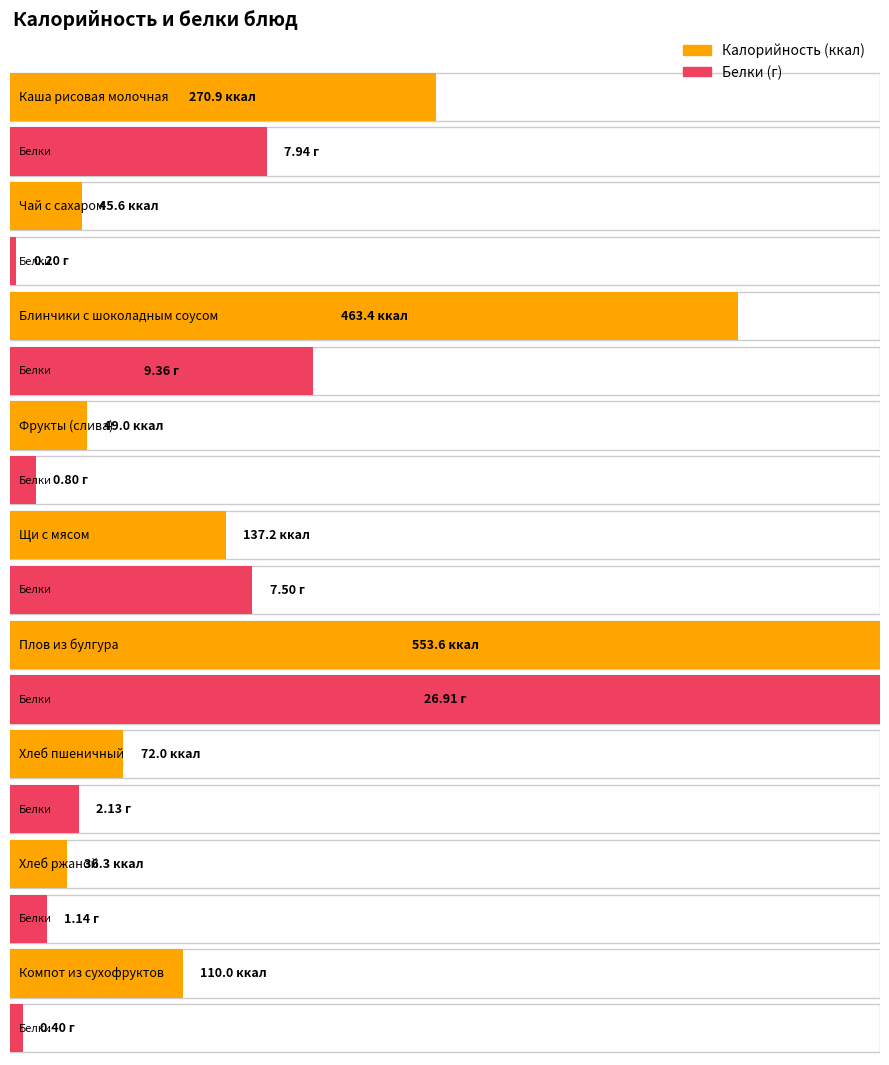

What are all the series names shown in the legend?

Калорийность, Белки